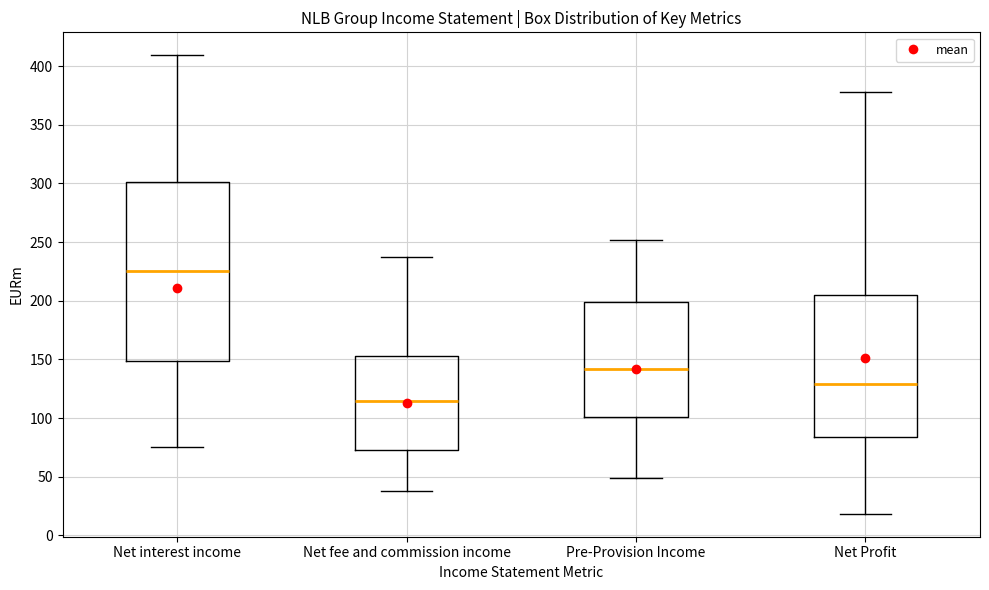

Which box has the highest median line?

Net interest income